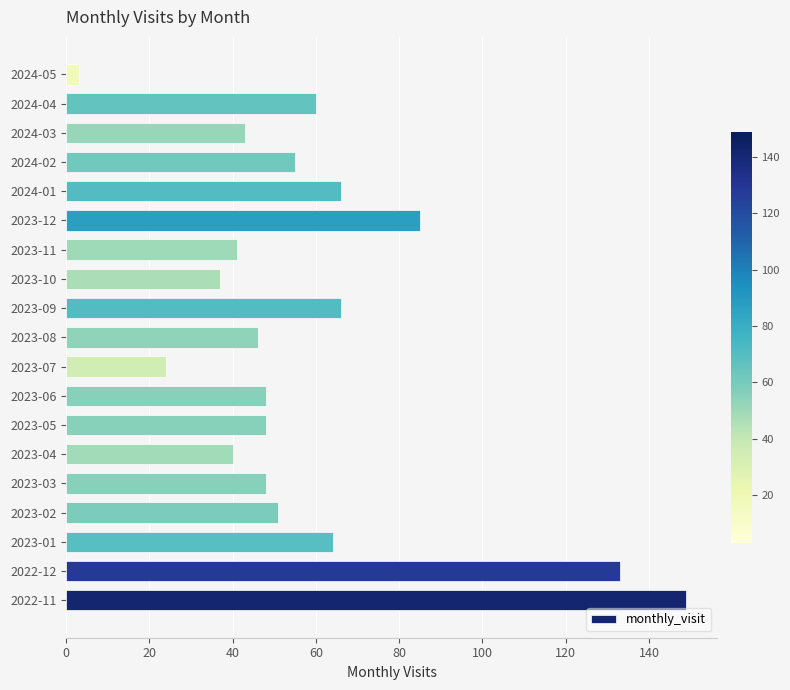

Are the bars grouped side by side (vs. stacked)?

No